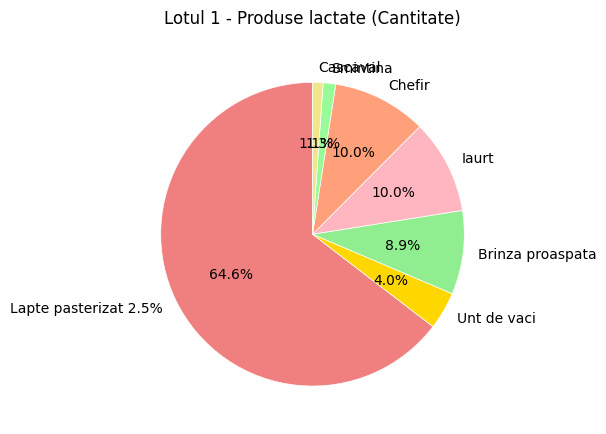

To the nearest percent, what is the difference between the largest and smallest slice percentages?

63%